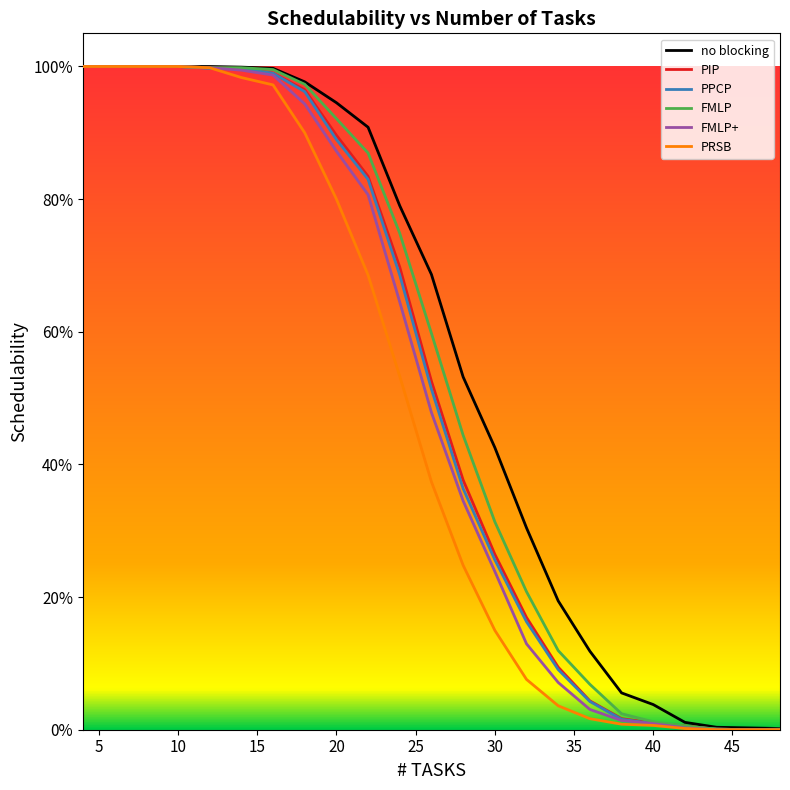

What are all the series names shown in the legend?

no blocking, PIP, PPCP, FMLP, FMLP+, PRSB